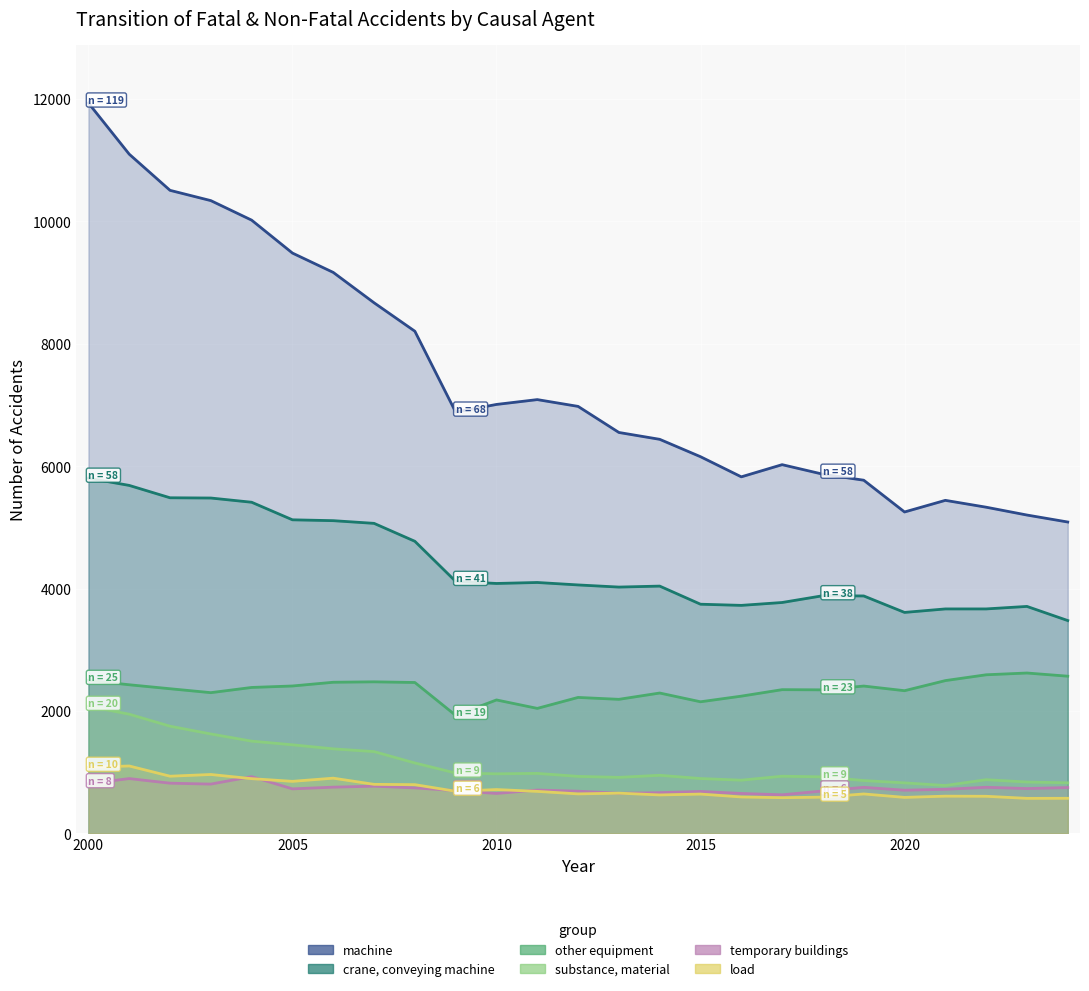

Between 2012 and 2010, which is larger?

2010